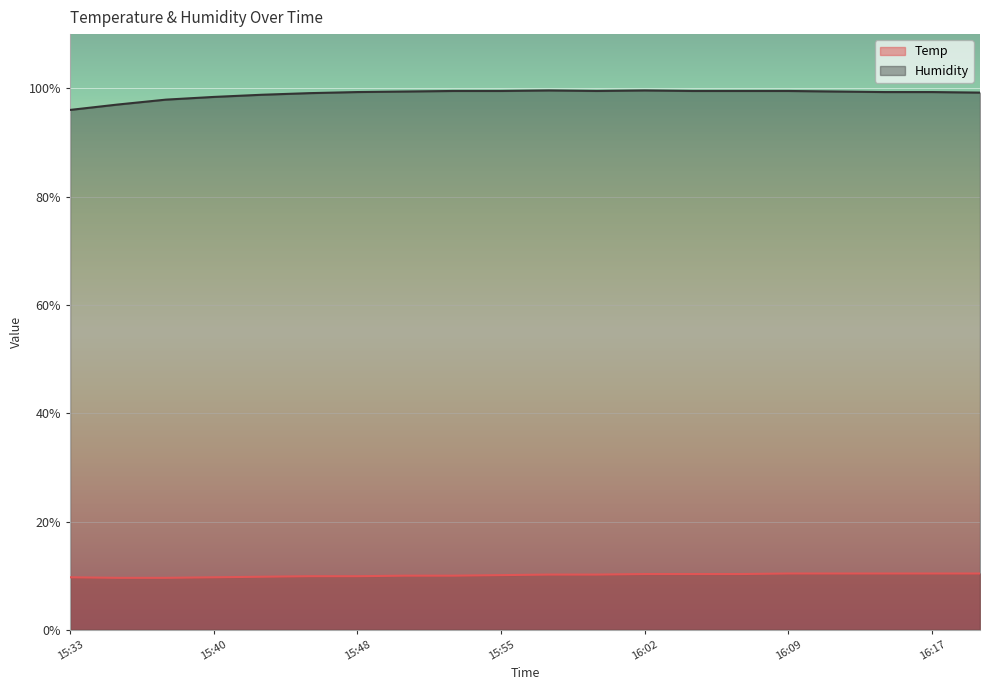

Reading left to right, list all the values displayed in this chart.

Temp: 15:33=9.7	15:35=9.6	15:38=9.6	15:40=9.7	15:43=9.8	15:45=9.9	15:48=9.9	15:50=10.0	15:52=10.0	15:55=10.1	15:57=10.2	16:00=10.2	16:02=10.3	16:05=10.3	16:07=10.3	16:09=10.4	16:12=10.4	16:14=10.4	16:17=10.4	16:19=10.4
Humidity: 15:33=96.0	15:35=97.0	15:38=97.9	15:40=98.4	15:43=98.8	15:45=99.1	15:48=99.3	15:50=99.4	15:52=99.5	15:55=99.5	15:57=99.6	16:00=99.5	16:02=99.6	16:05=99.5	16:07=99.5	16:09=99.5	16:12=99.4	16:14=99.3	16:17=99.3	16:19=99.2